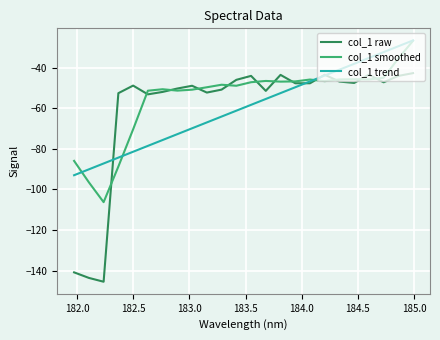

Which series has the widest spread of values?

col_1 raw